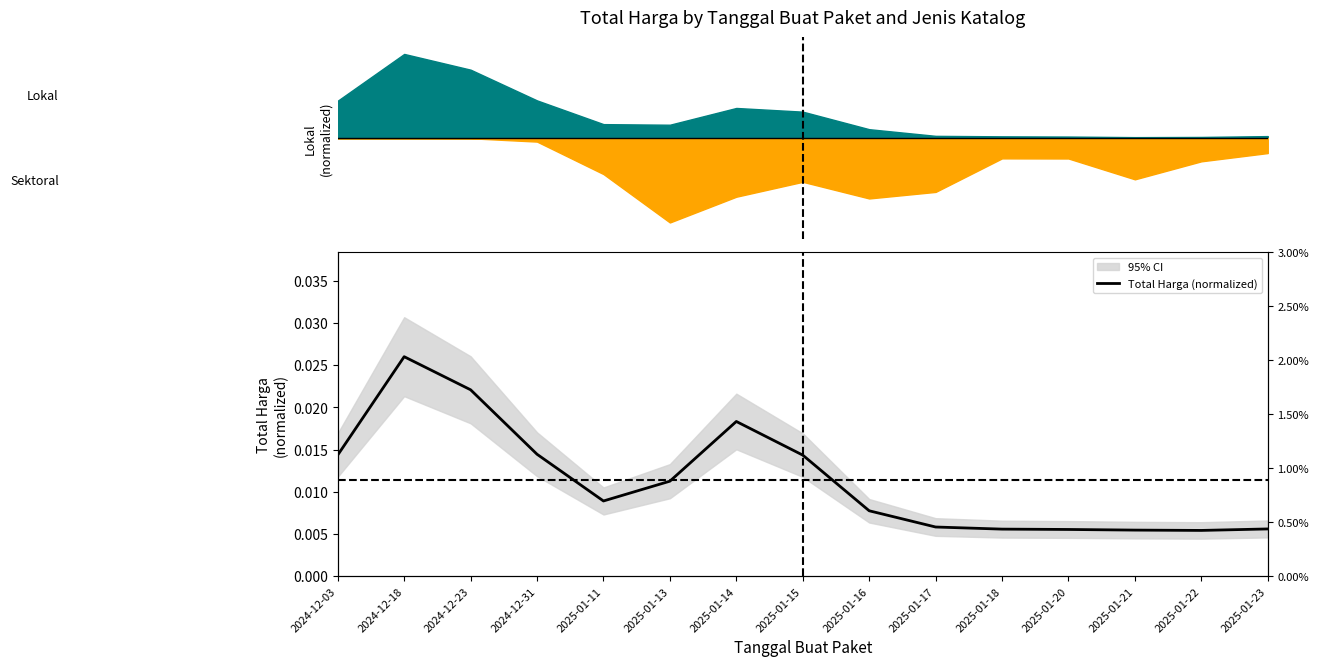

At which label is the value closest to 0?

2025-01-22